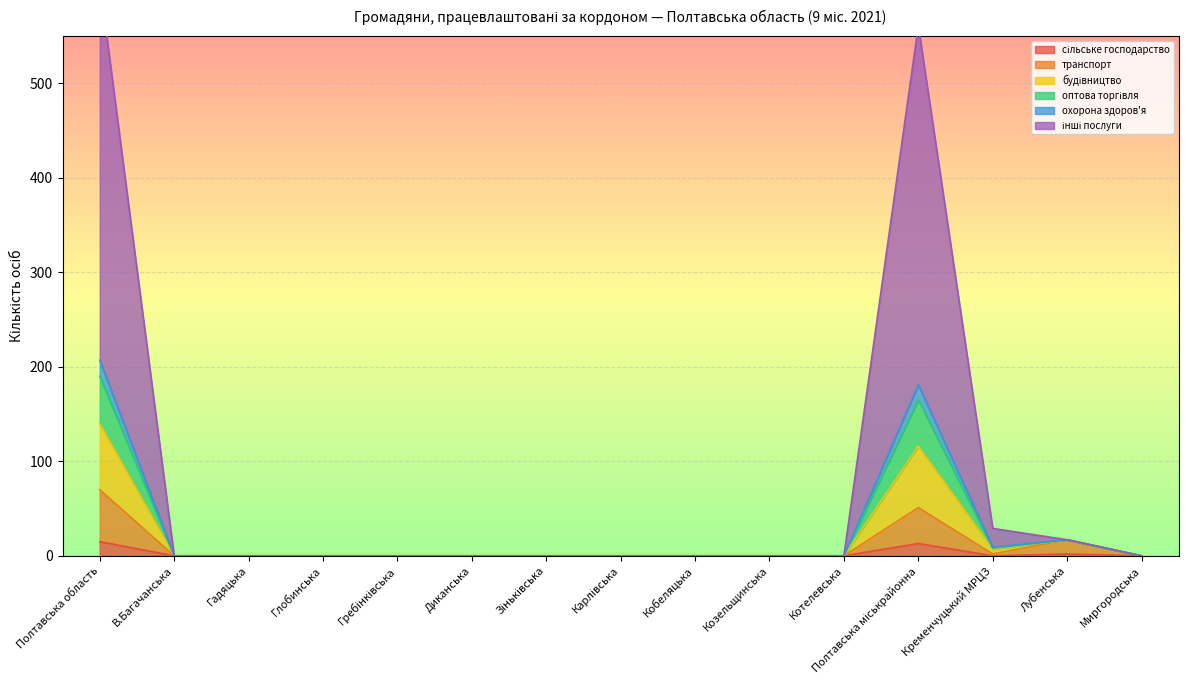

Between Котелевська and Зіньківська, which is larger?

Котелевська